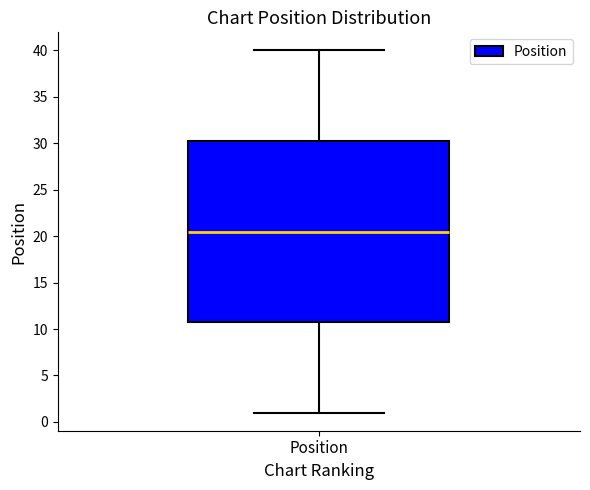

Where does the lower whisker of the box for Position end on the y-axis? The values are not printed on the chart, so give them approximately, as read against the axis.

1.0